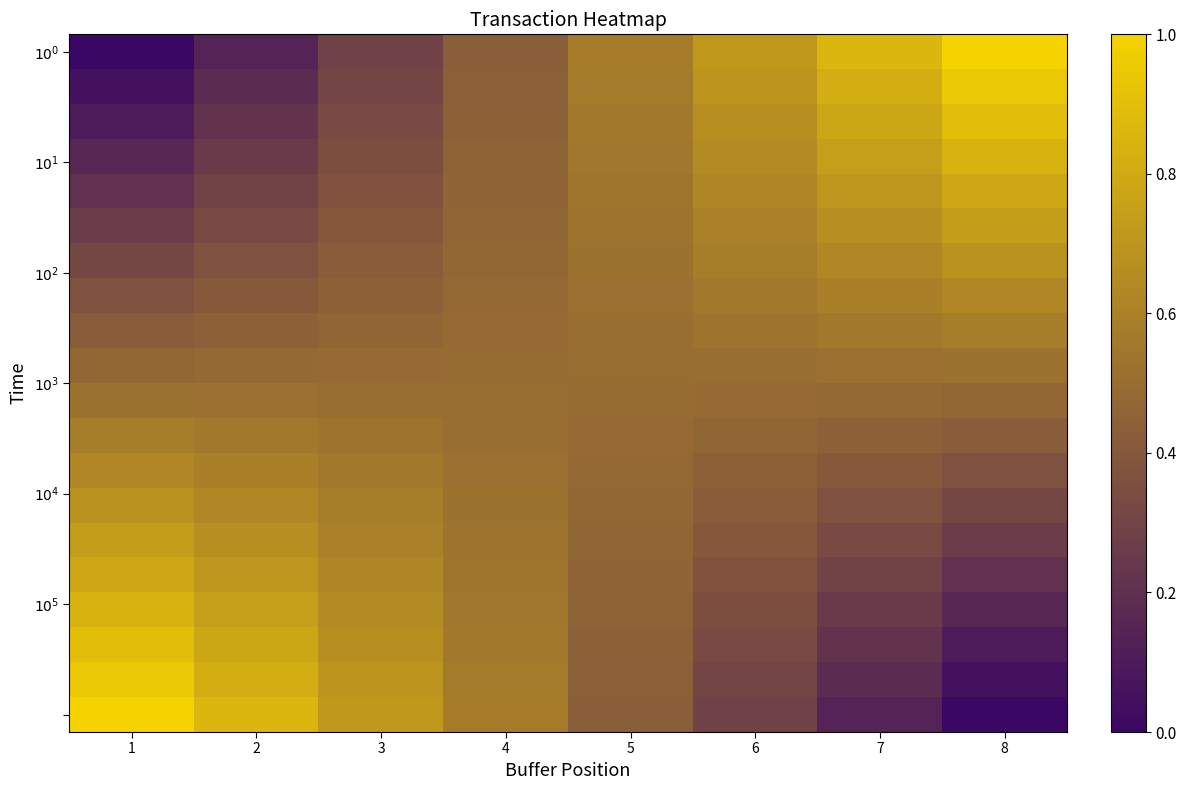

Between 3 and 6, which is larger?

6